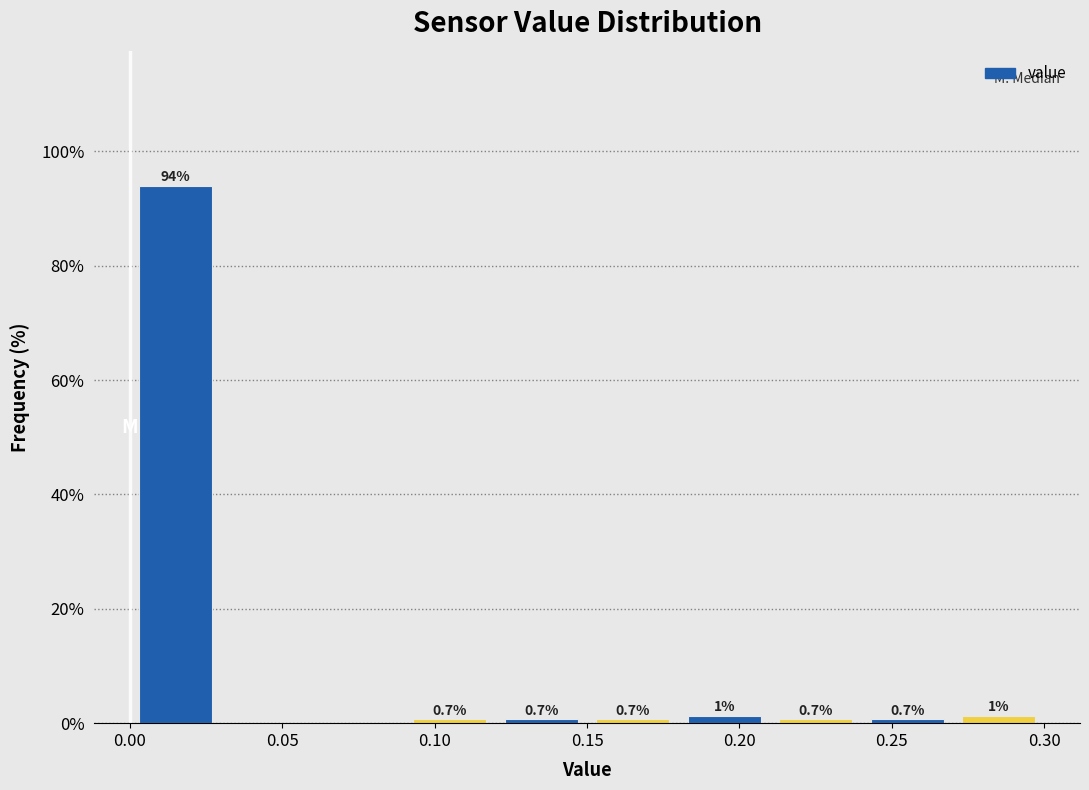

Over which range of the x-axis is the bar tallest?

0.00 to 0.03